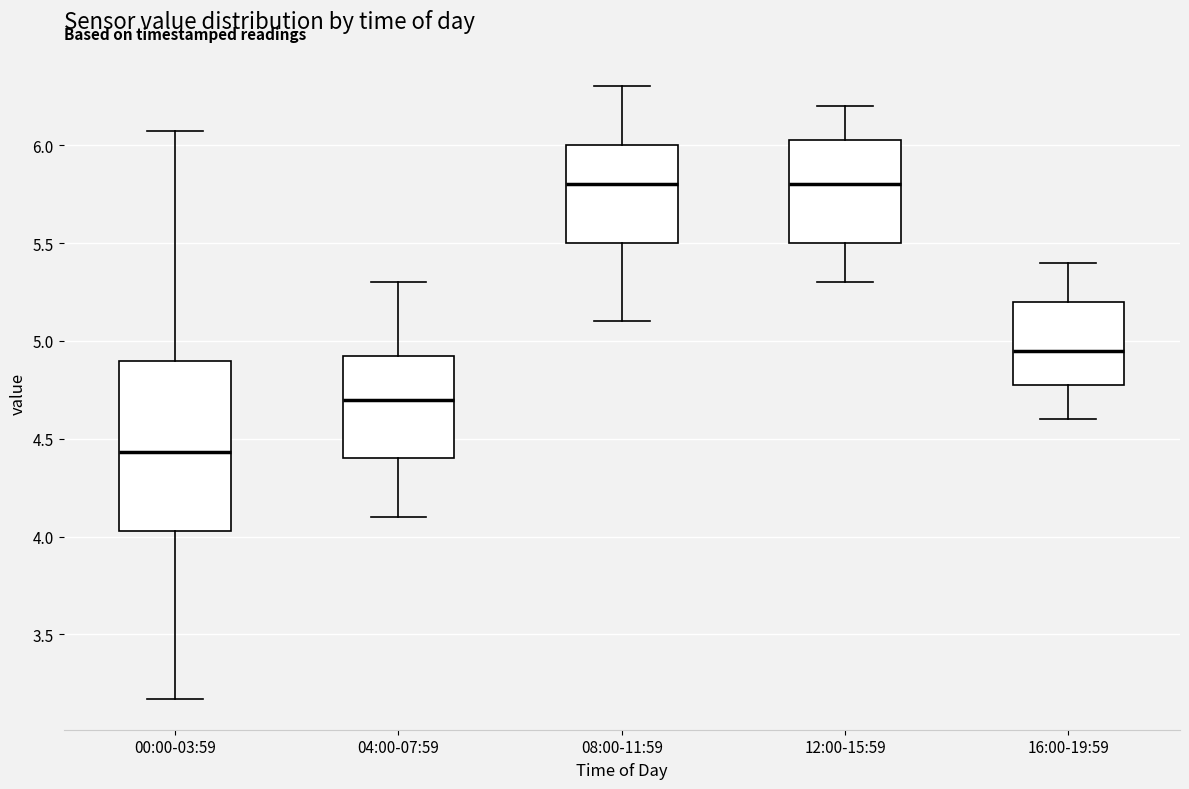

Which box has the lowest median line?

00:00-03:59